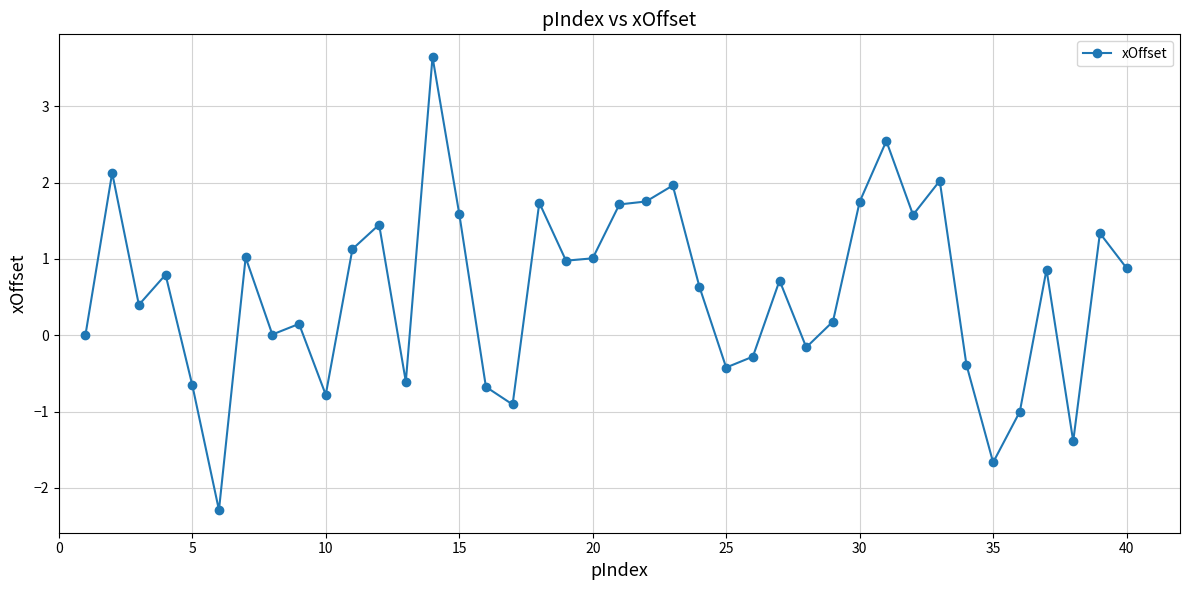

What is the value of the 17th point from the left?

-0.9